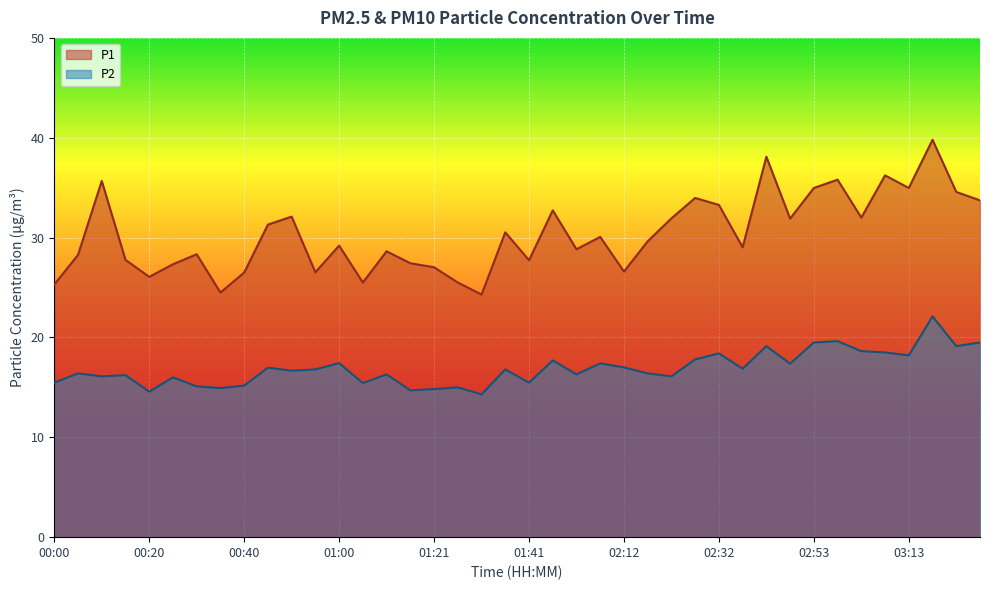

Reading right to left, list all the values displayed in this chart.

P1: 03:28=33.7	03:23=34.6	03:18=39.8	03:13=35.0	03:08=36.2	03:03=32.0	02:58=35.8	02:53=35.0	02:48=31.9	02:43=38.1	02:38=29.0	02:32=33.3	02:27=34.0	02:22=31.9	02:17=29.6	02:12=26.6	02:07=30.1	02:02=28.8	01:51=32.7	01:41=27.7	01:36=30.5	01:31=24.3	01:26=25.5	01:21=27.0	01:16=27.4	01:11=28.6	01:05=25.5	01:00=29.2	00:55=26.5	00:50=32.1	00:45=31.3	00:40=26.5	00:35=24.5	00:30=28.3	00:25=27.3	00:20=26.1	00:15=27.8	00:10=35.7	00:05=28.3	00:00=25.3
P2: 03:28=19.5	03:23=19.1	03:18=22.1	03:13=18.2	03:08=18.5	03:03=18.6	02:58=19.6	02:53=19.5	02:48=17.4	02:43=19.1	02:38=16.9	02:32=18.4	02:27=17.8	02:22=16.1	02:17=16.4	02:12=17.0	02:07=17.4	02:02=16.3	01:51=17.7	01:41=15.5	01:36=16.8	01:31=14.3	01:26=15.0	01:21=14.8	01:16=14.7	01:11=16.3	01:05=15.4	01:00=17.4	00:55=16.8	00:50=16.7	00:45=17.0	00:40=15.2	00:35=14.9	00:30=15.1	00:25=16.0	00:20=14.6	00:15=16.2	00:10=16.1	00:05=16.4	00:00=15.5